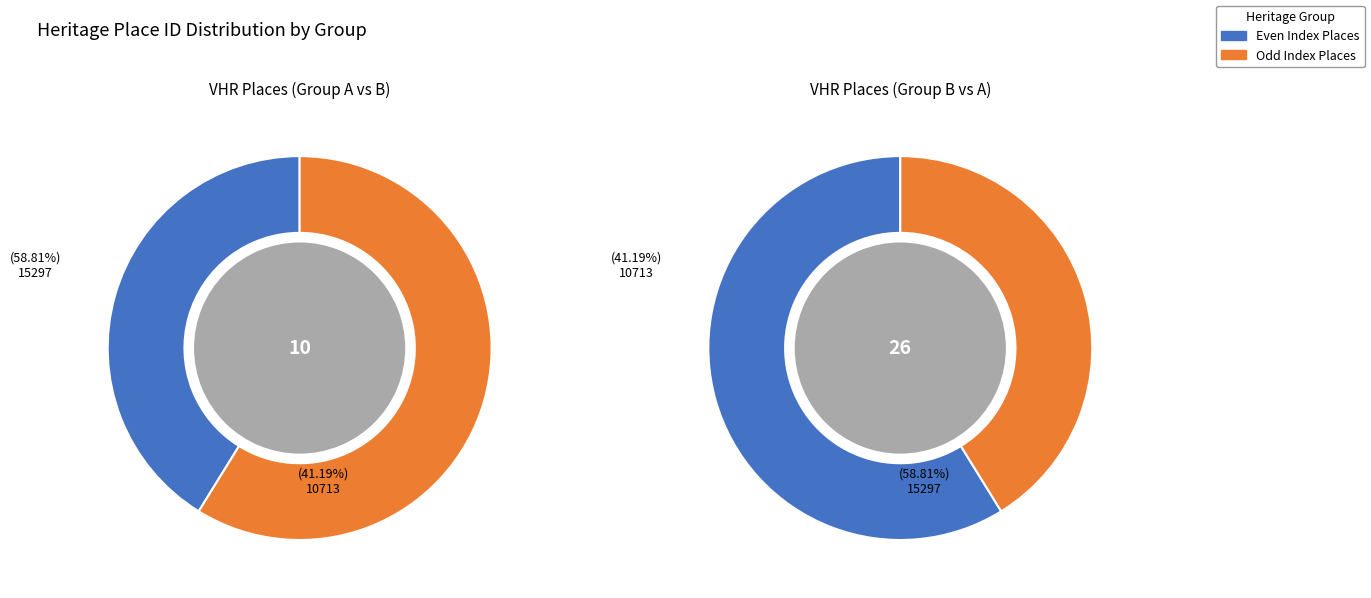

The MEDLEY HALL slice represents 12% of the pie. True or false?

False